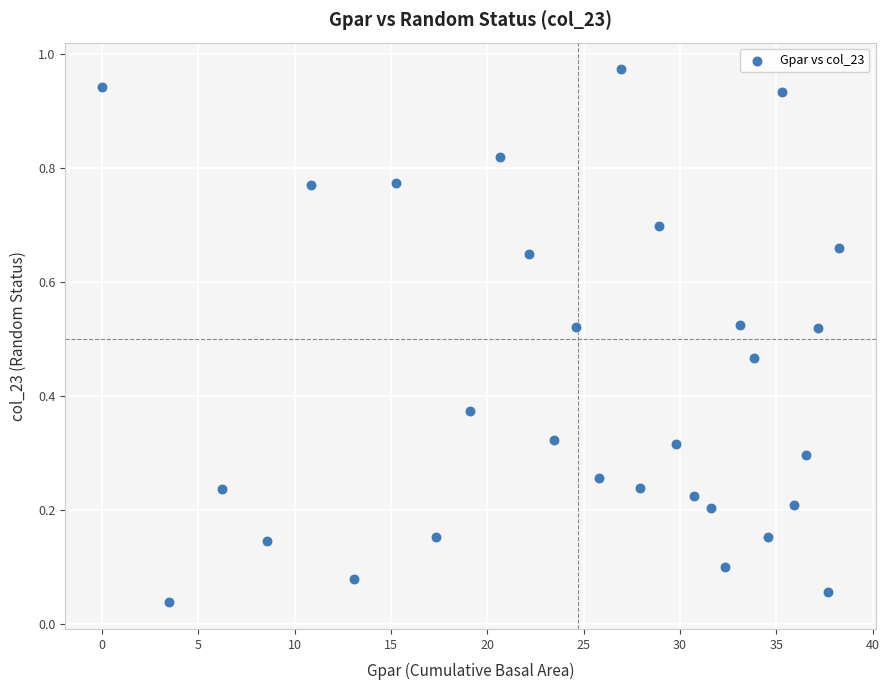

What is the range of X values (max minus min)?

38.2